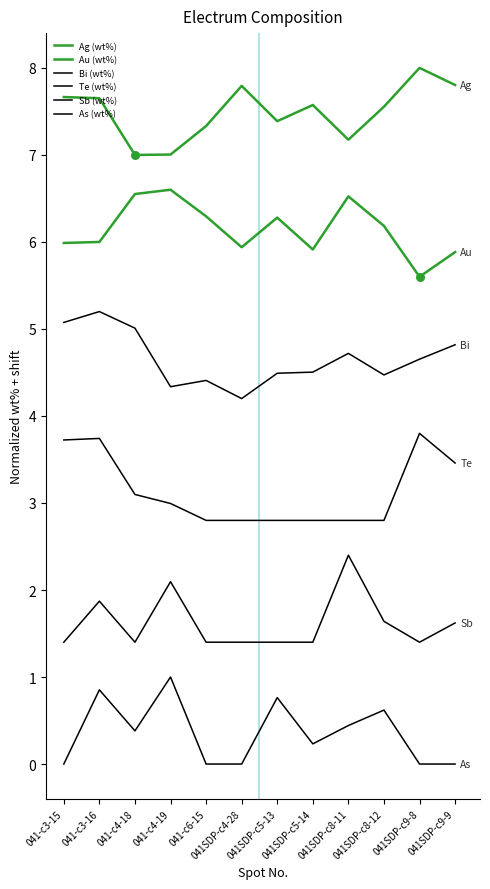

Does the chart have visible grid lines?

No